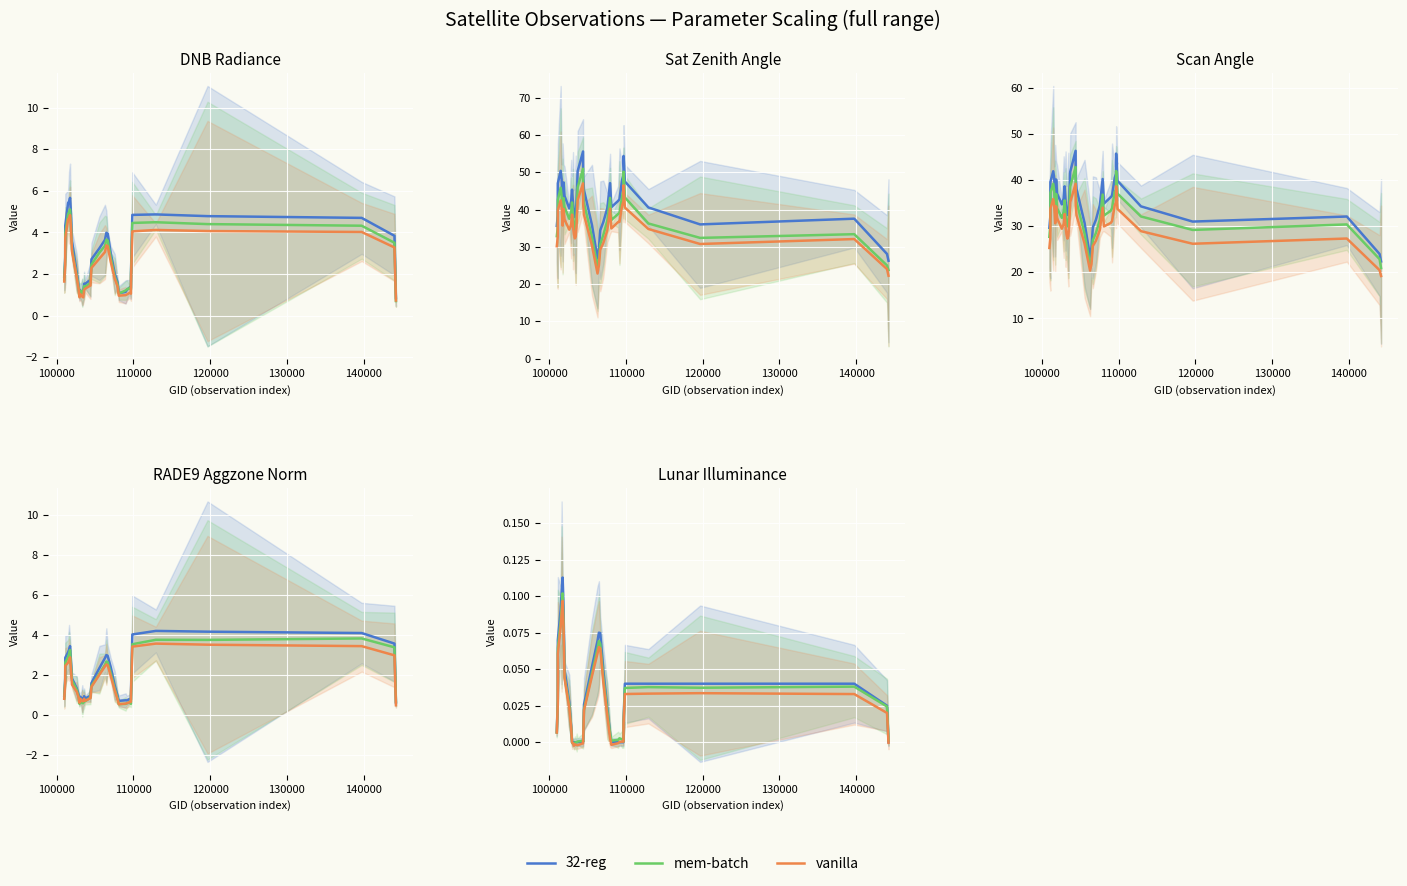

Rank the series by their average value, from lowest to highest.

vanilla, mem-batch, 32-reg